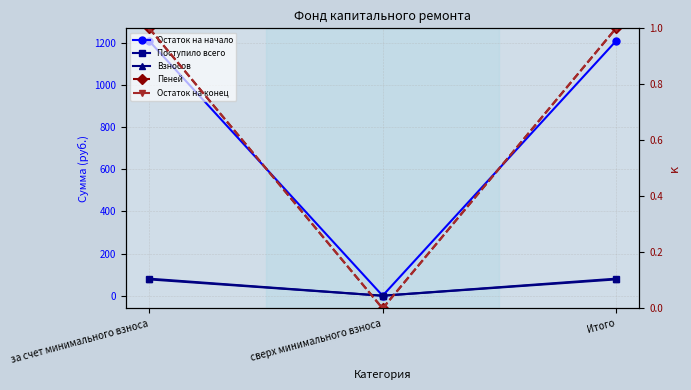

At how many categories does at least one series exceed 1202?

2